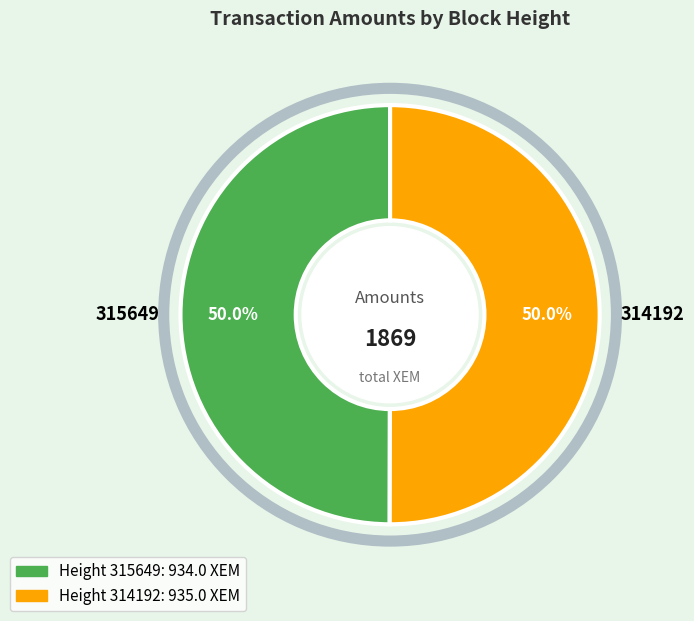

What is the ratio of the value at 314192 to the value at 315649?

1.0